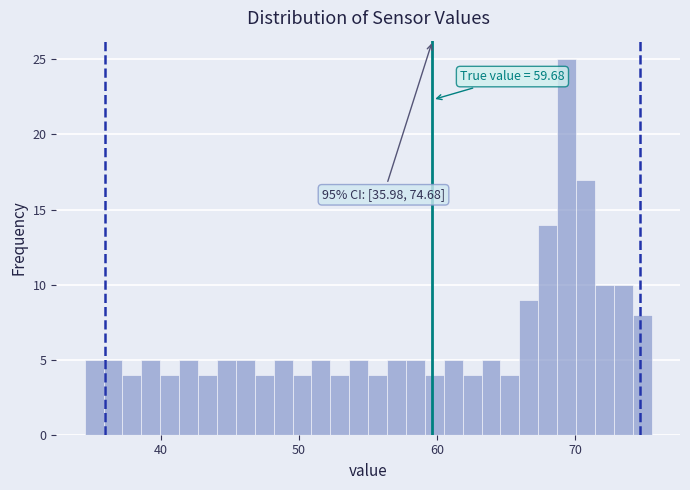

Read against the x-axis, roughly where is the centre of the tallest bar?

69